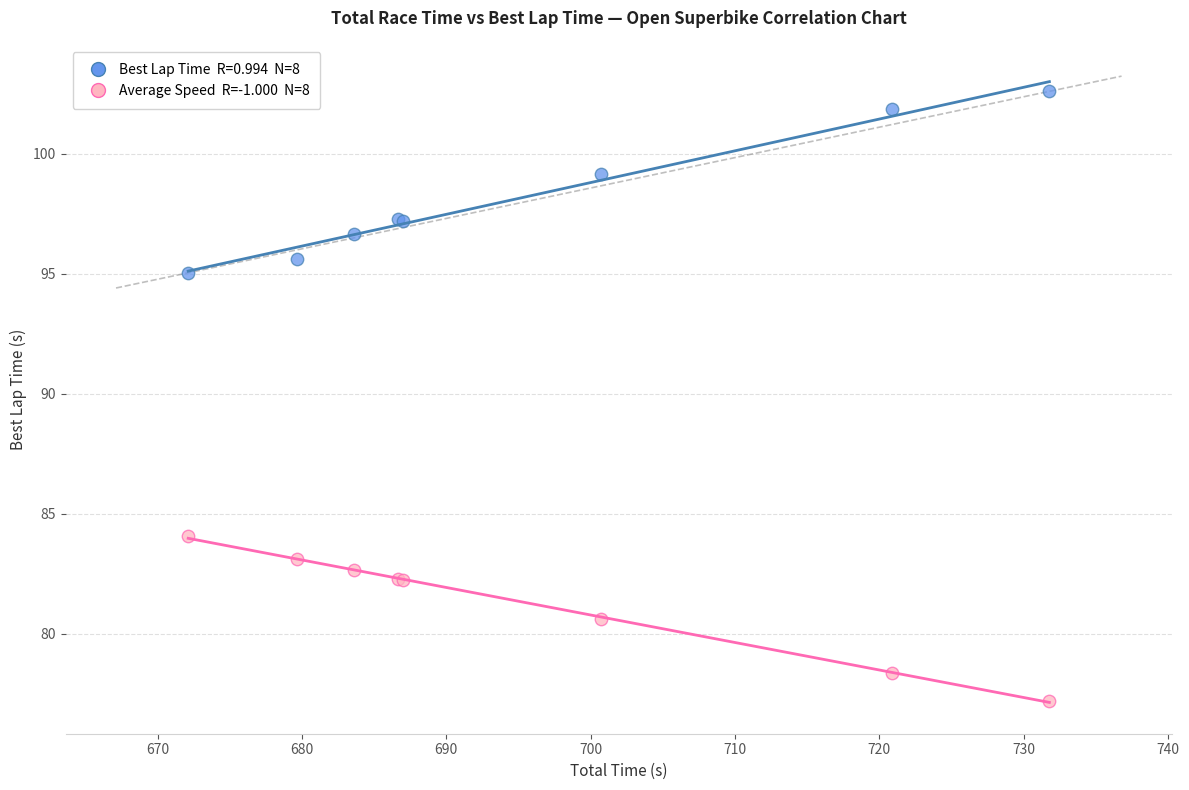

Across all series, what Y value is closest to 89?

84.1